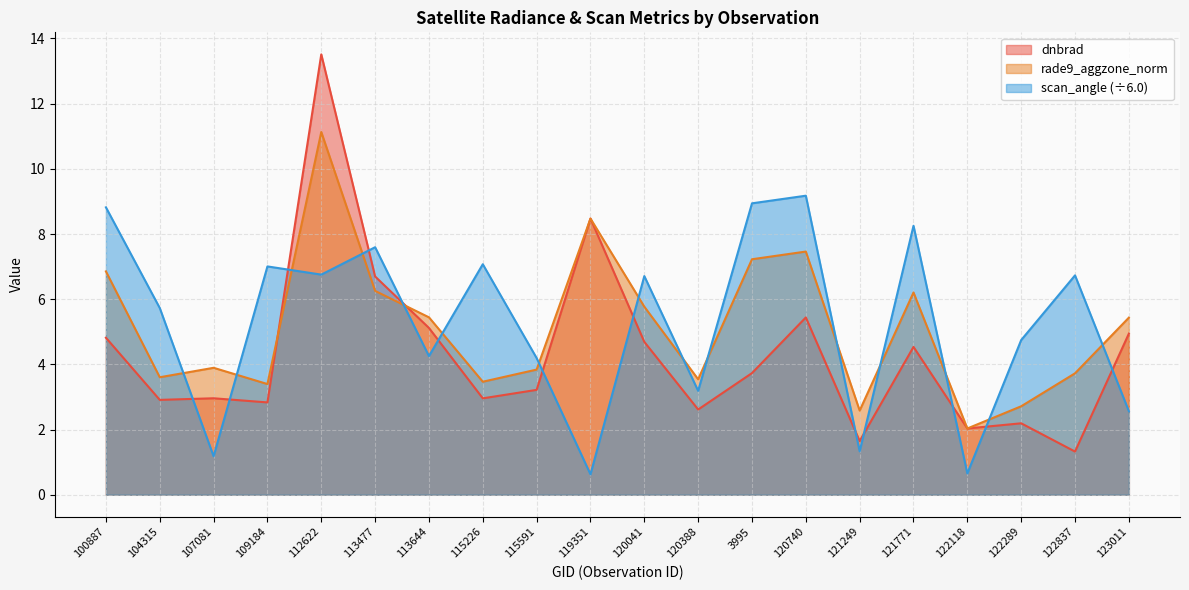

What is the minimum value shown in the chart?

0.6